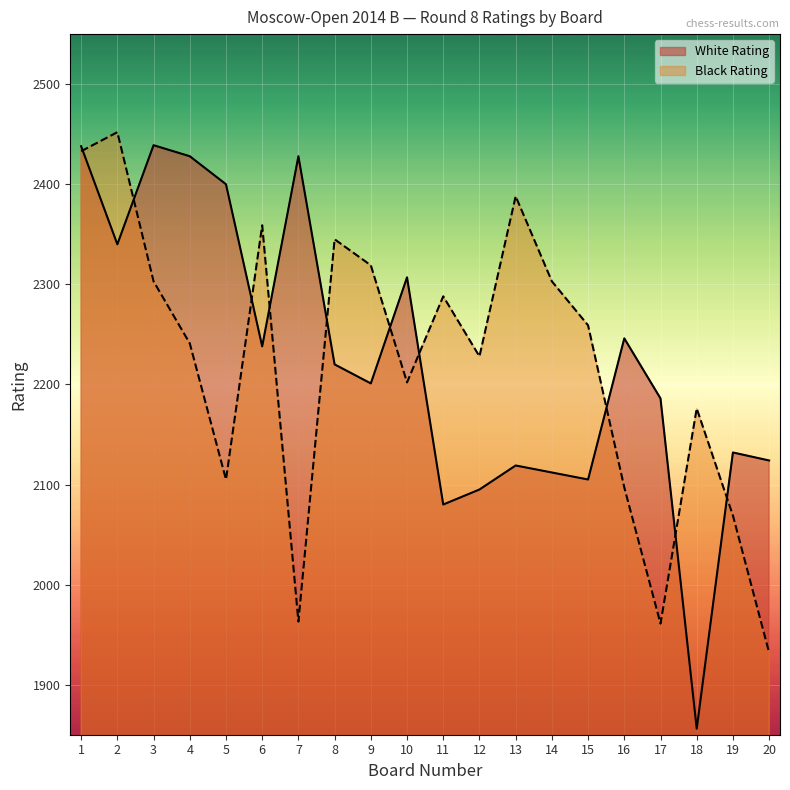

Reading left to right, transcribe all the data shown in this chart.

White Rating: 1=2438	2=2340	3=2439	4=2428	5=2400	6=2238	7=2428	8=2220	9=2201	10=2307	11=2080	12=2095	13=2119	14=2112	15=2105	16=2246	17=2186	18=1856	19=2132	20=2124
Black Rating: 1=2433	2=2452	3=2303	4=2241	5=2105	6=2359	7=1963	8=2345	9=2319	10=2202	11=2288	12=2228	13=2388	14=2303	15=2259	16=2097	17=1961	18=2176	19=2069	20=1932